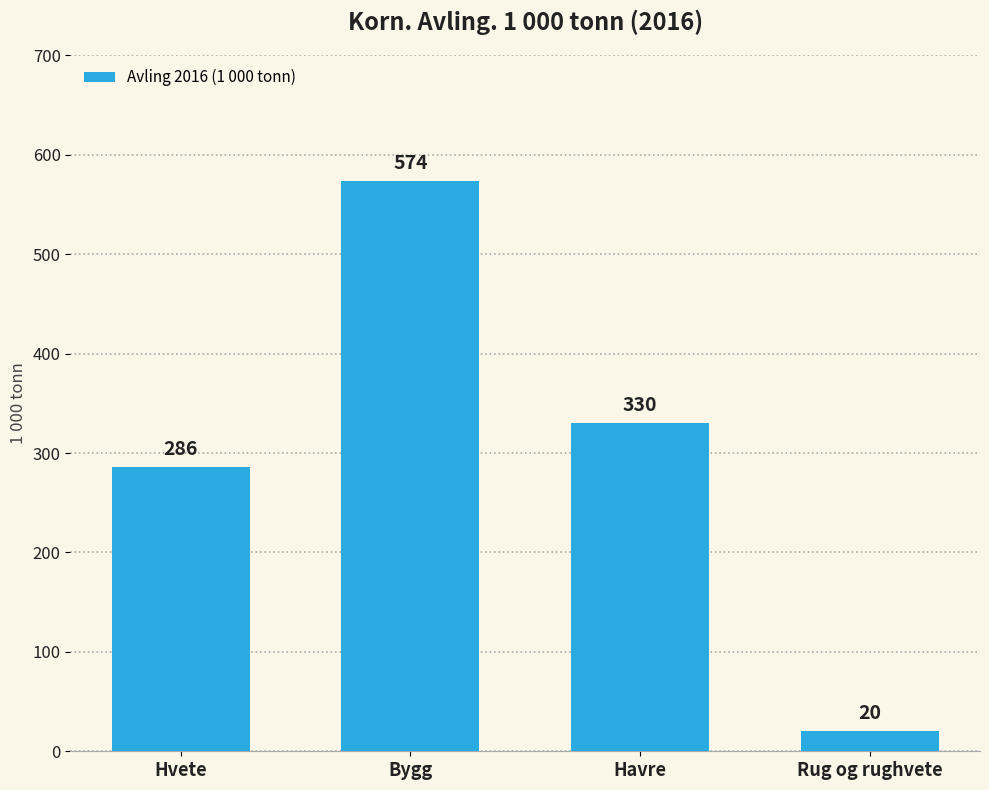

What is the sum of all values?

1210